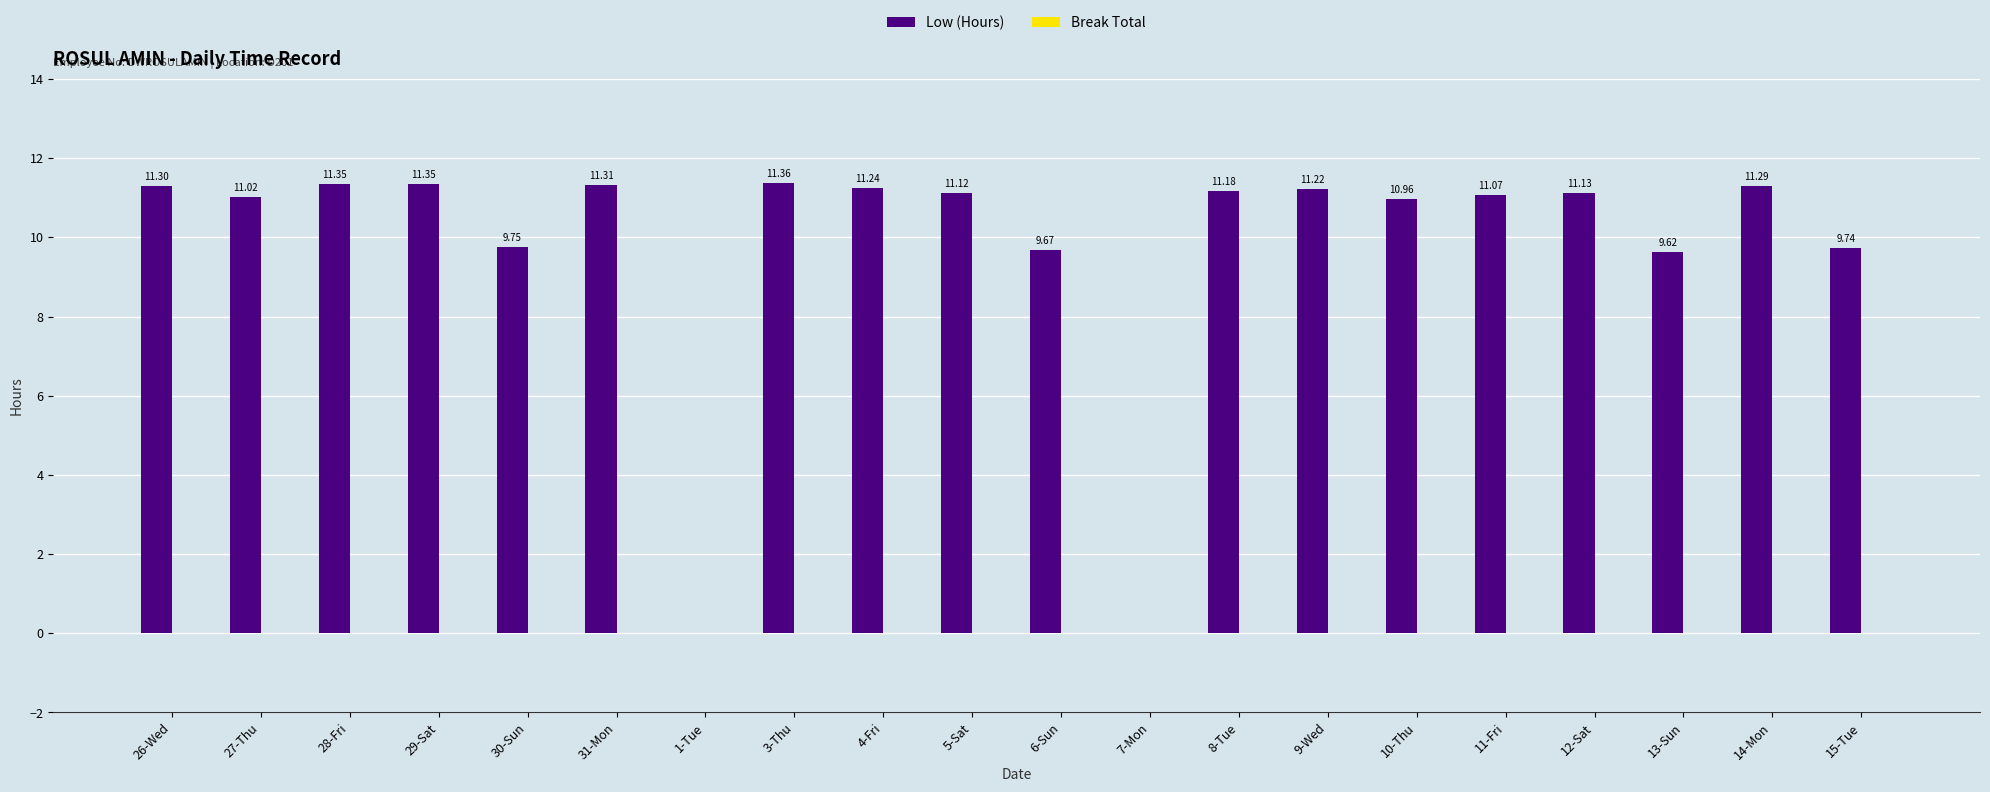

Between 27-Thu and 26-Wed, which is larger?

26-Wed